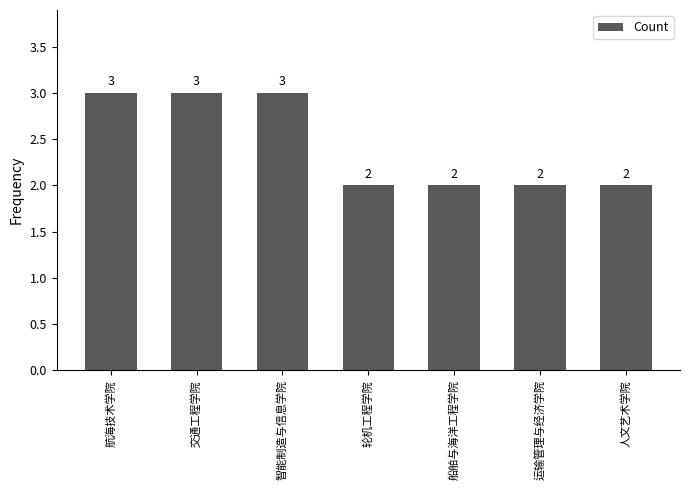

What is the label of the 3rd bar from the right?

船舶与海洋工程学院